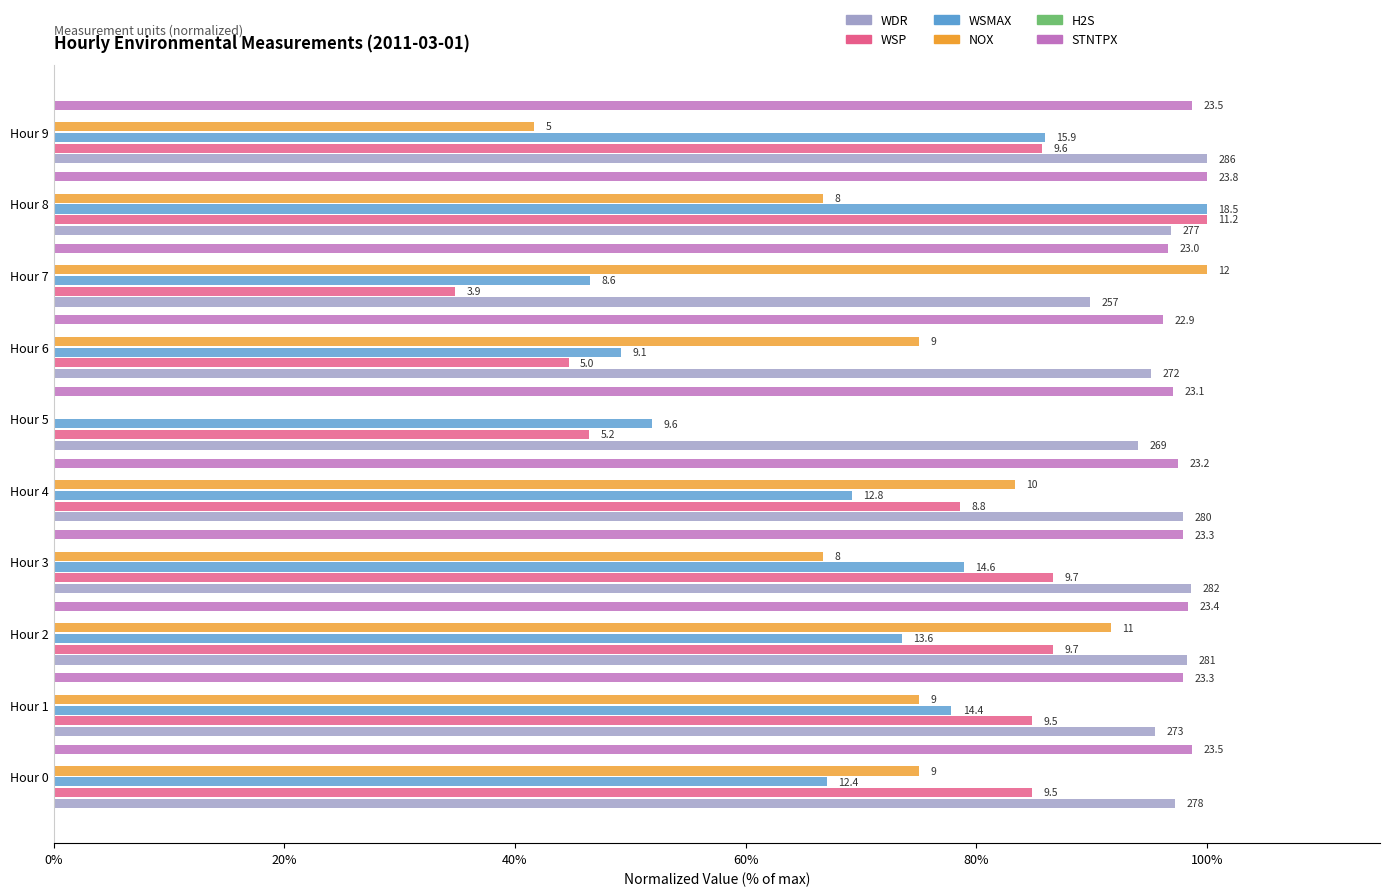

At 0%, list the series in order from largest to smallest.

STNTPX, WDR, WSP, NOX, WSMAX, H2S